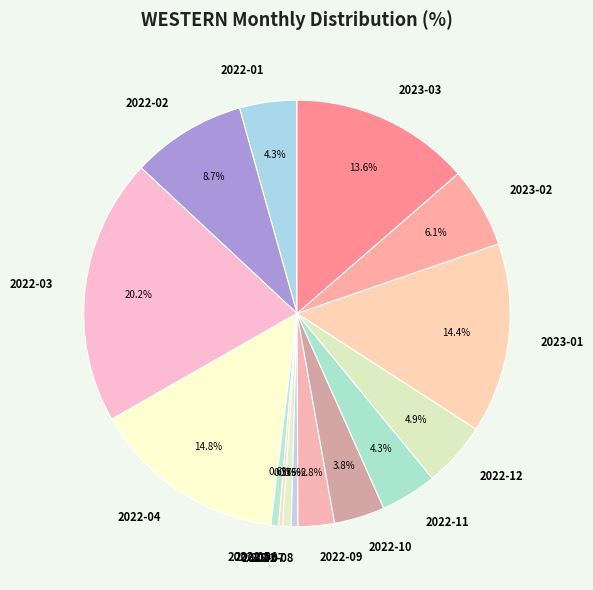

Count the number of slices in the pie.

15